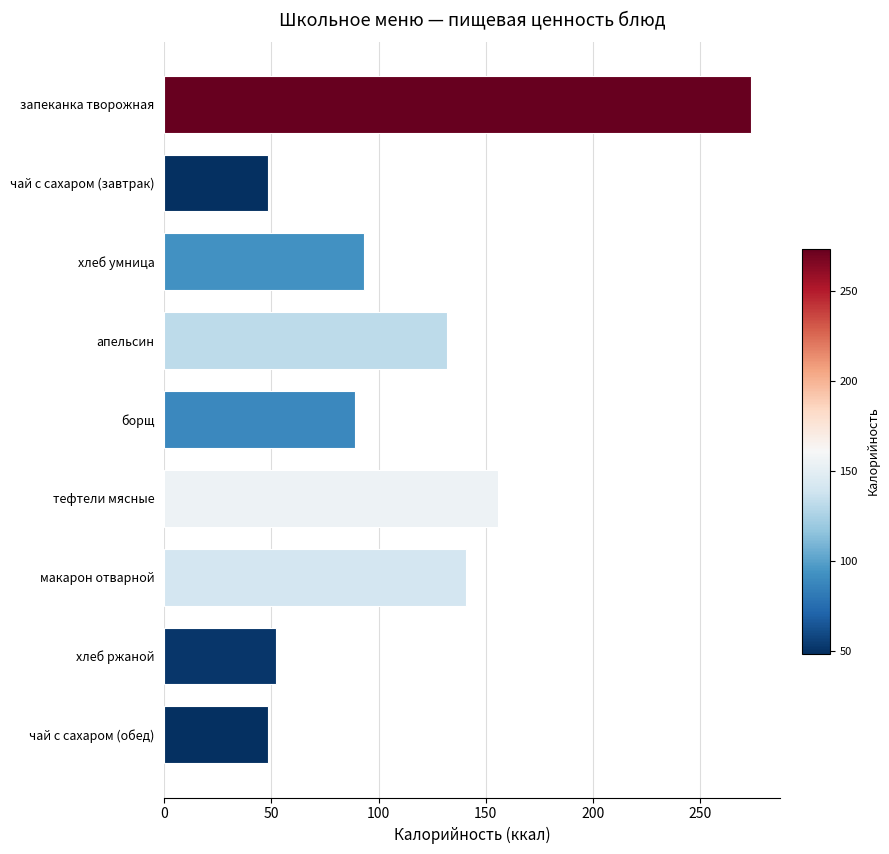

Where is the data nearest to the value 161?

тефтели мясные